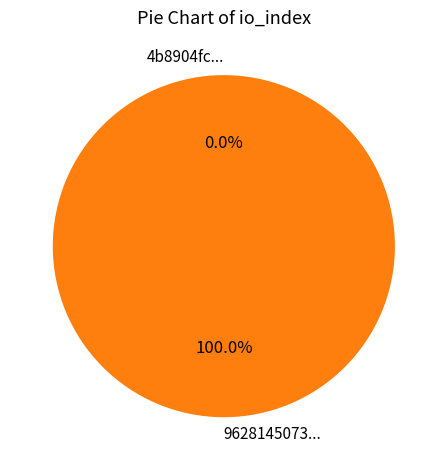

Does any single category account for the majority?

Yes